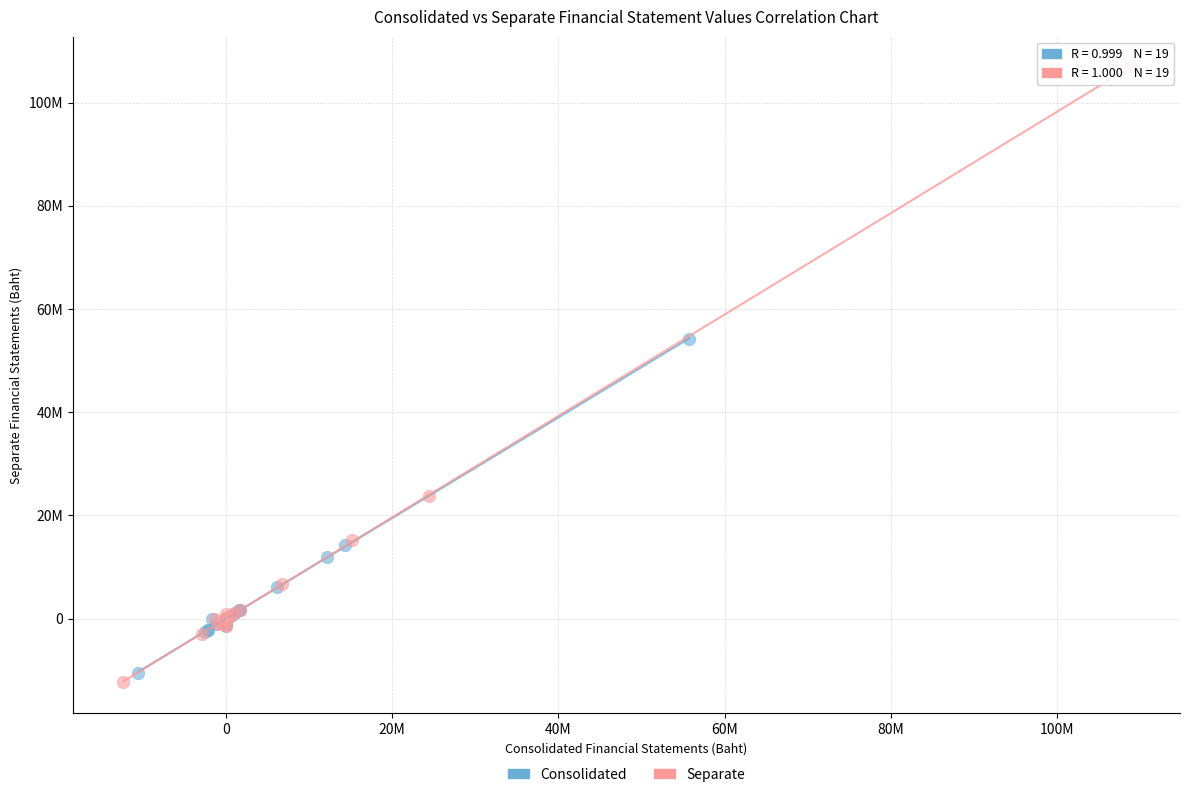

Which series contains the lowest Y value?

Separate